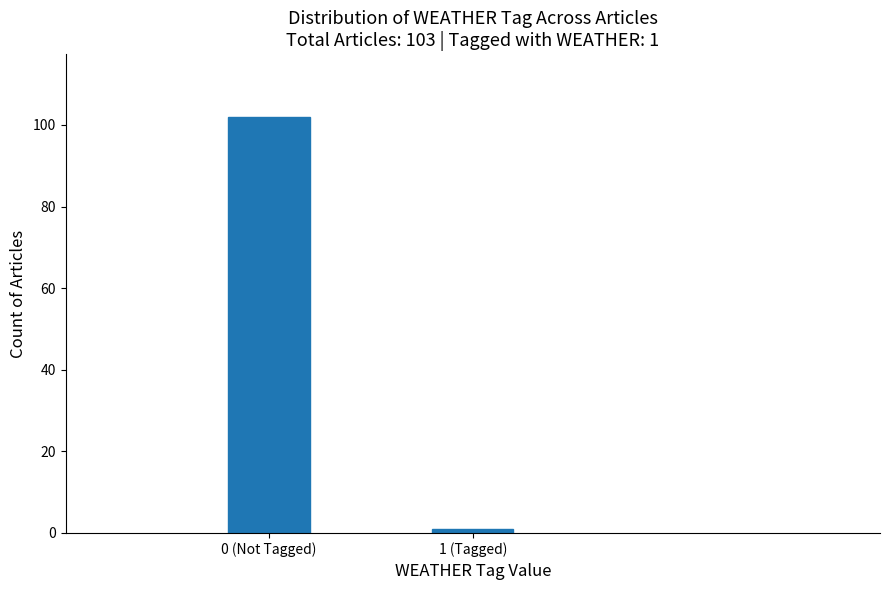

Reading right to left, list all the values displayed in this chart.

1	102